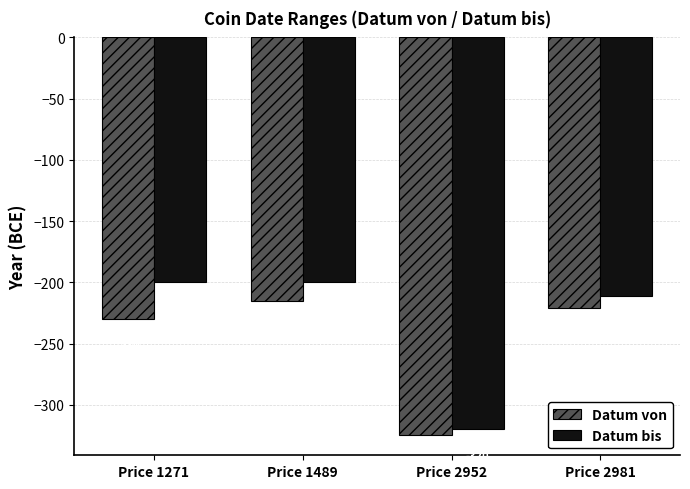

How many bars are there in total?

8